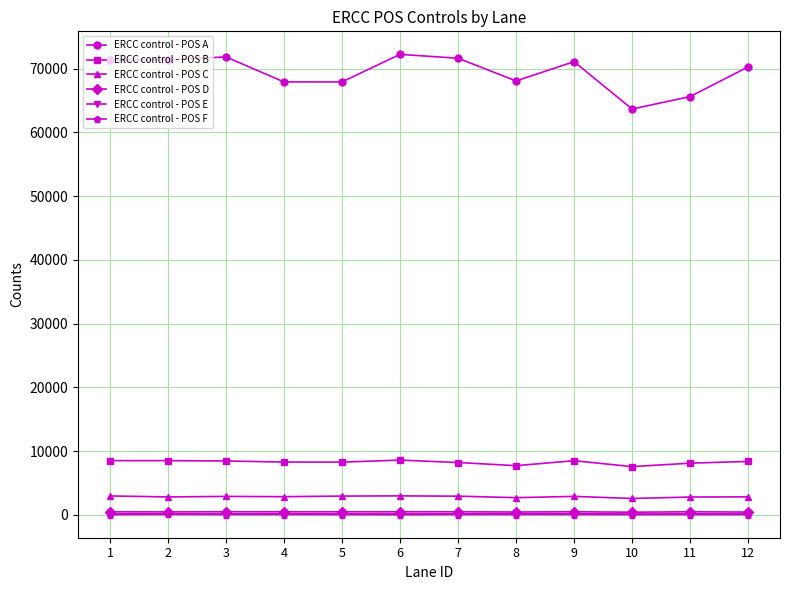

The value of ERCC control - POS B at 1 is 5075. True or false?

False